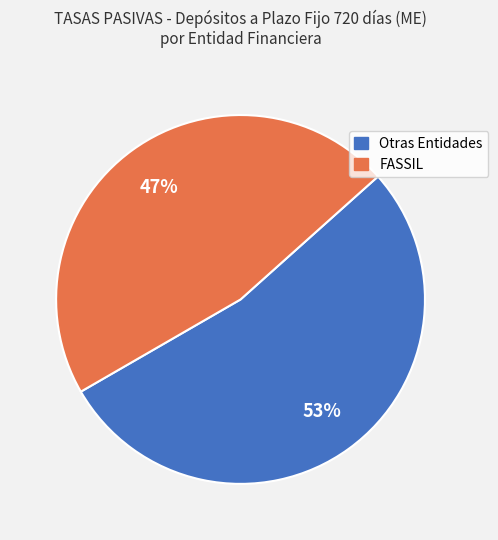

Is there a majority slice in this chart?

Yes